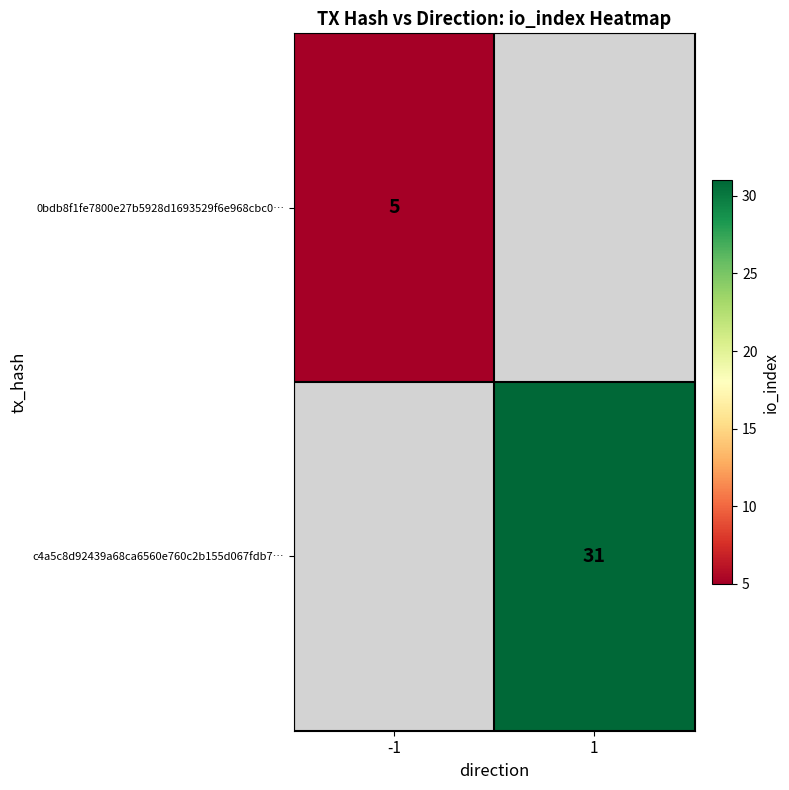

How many series are shown in this chart?

2